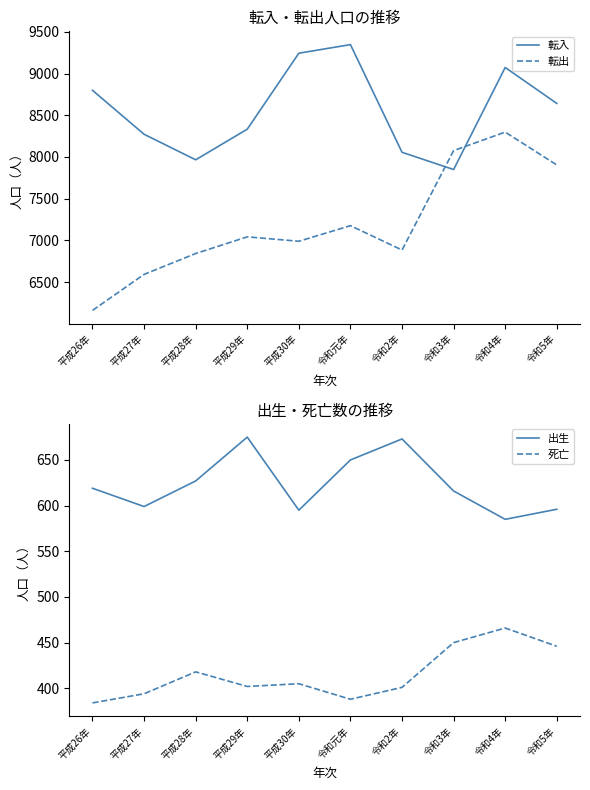

List the series in order of their peak value, highest first.

転入, 転出, 出生, 死亡